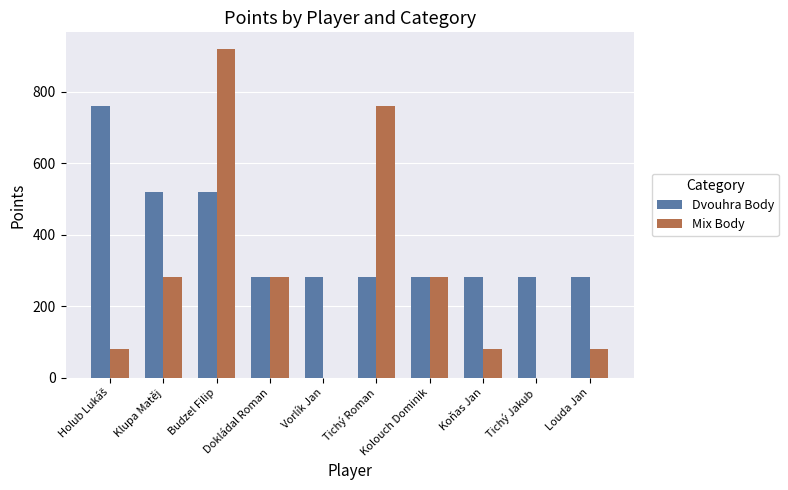

Between Kolouch Dominik and Tichý Jakub, which series saw the biggest shift?

Mix Body